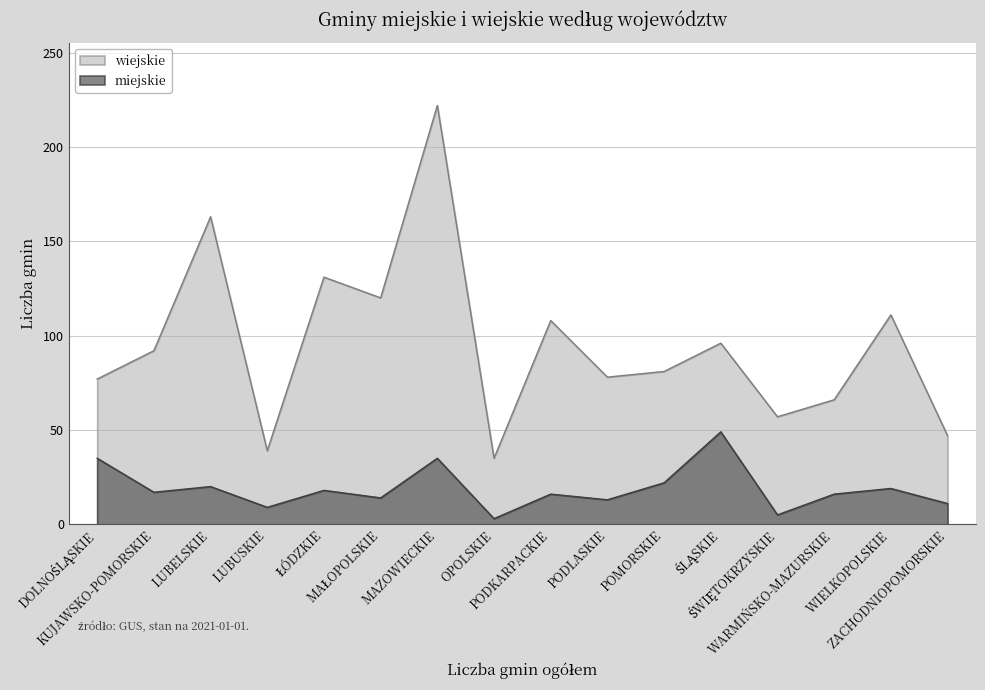

True or false: wiejskie has a value of 87 at ŁÓDZKIE.

False